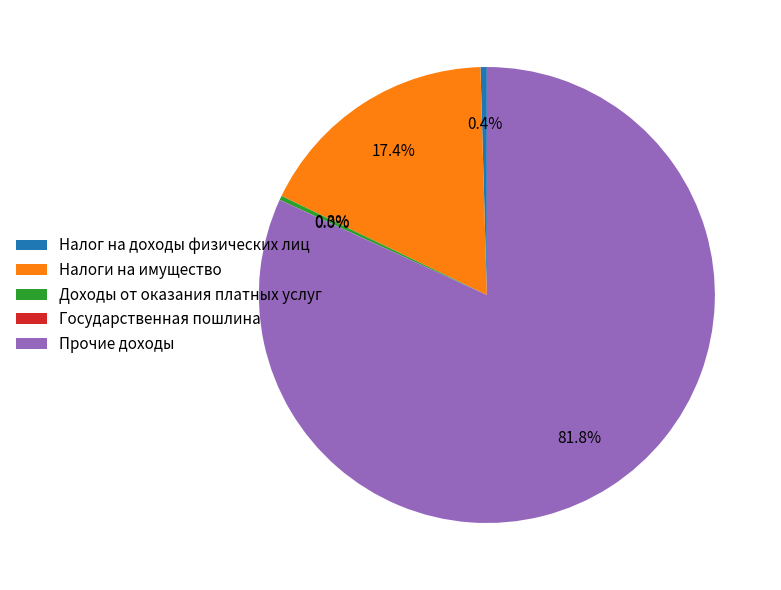

What is the largest slice in the pie chart?

Прочие доходы